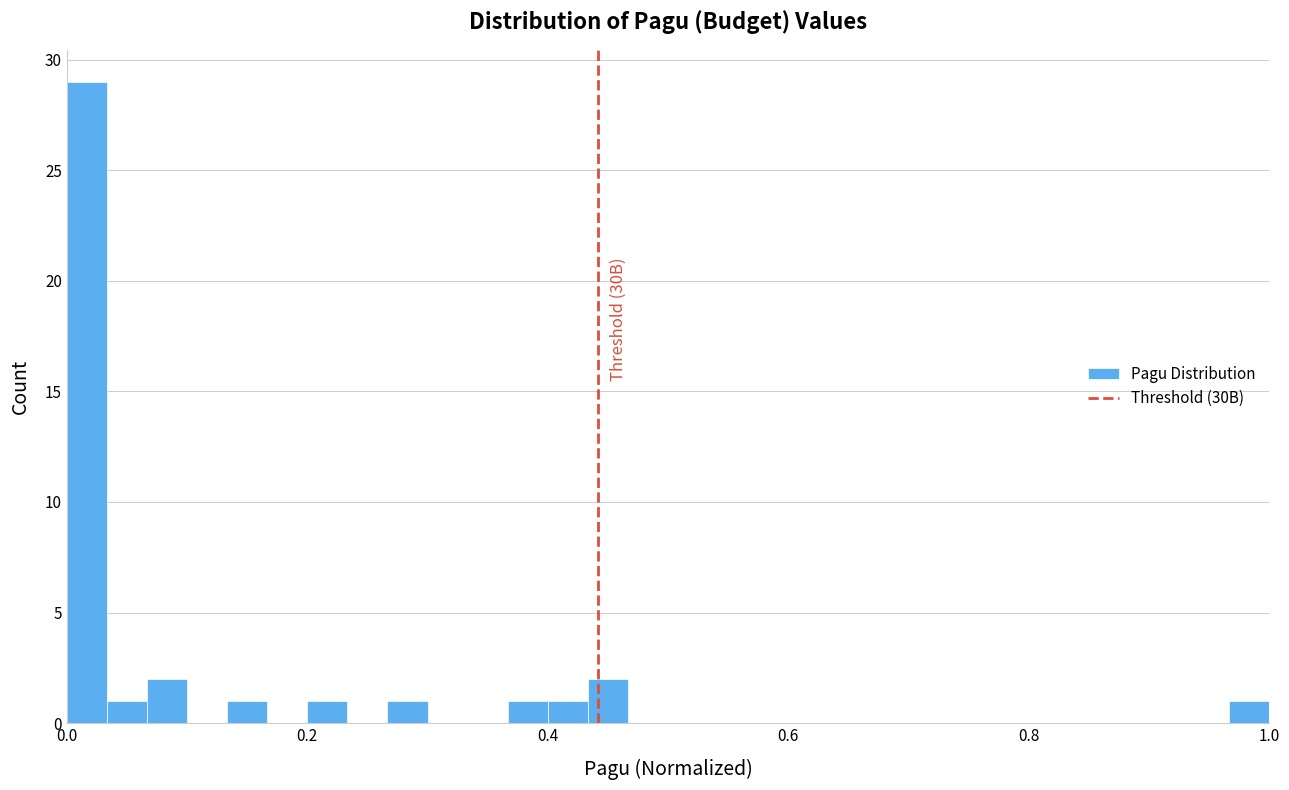

Read against the x-axis, roughly where is the centre of the tallest bar?

0.02